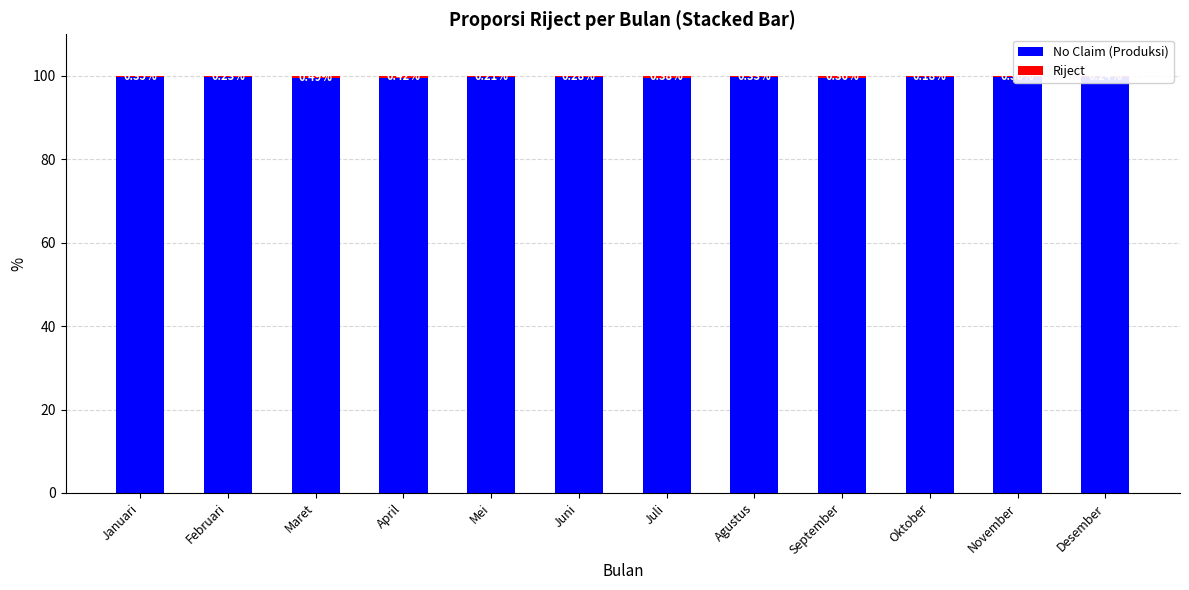

At which label does No Claim (Produksi) reach its peak?

Oktober